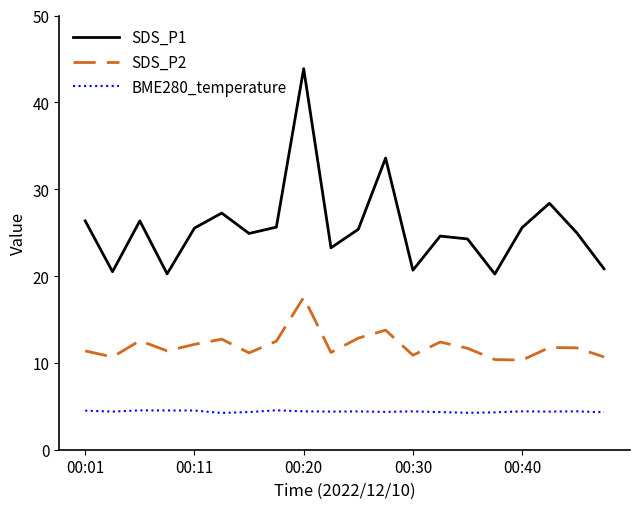

What is the lowest value of the SDS_P2 series?

10.3